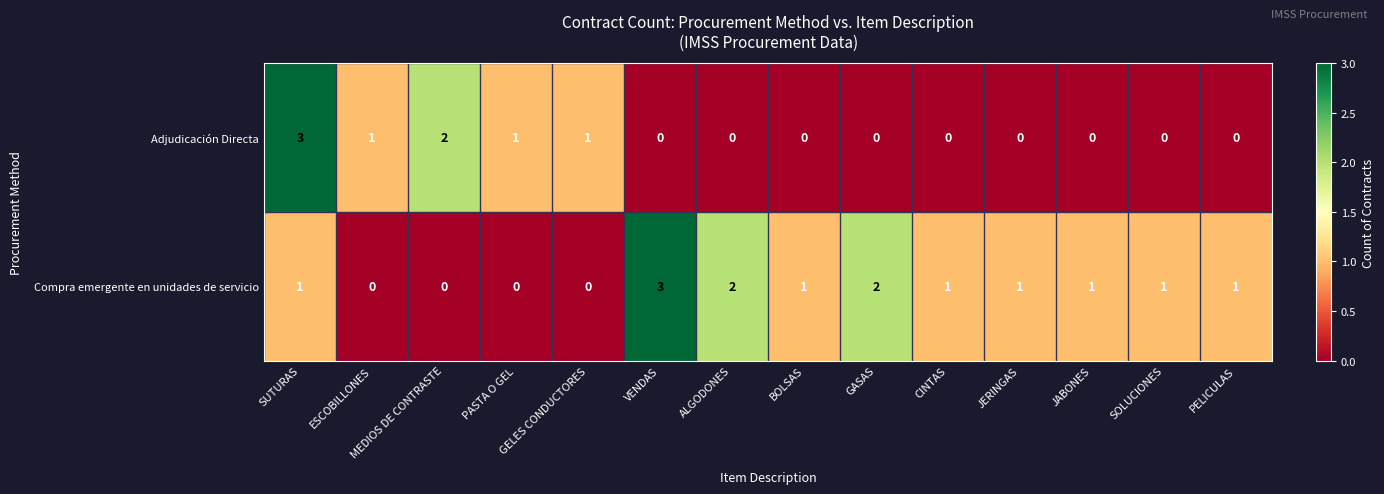

What is the difference between the maximum and minimum values in the Compra emergente en unidades de servicio series?

3